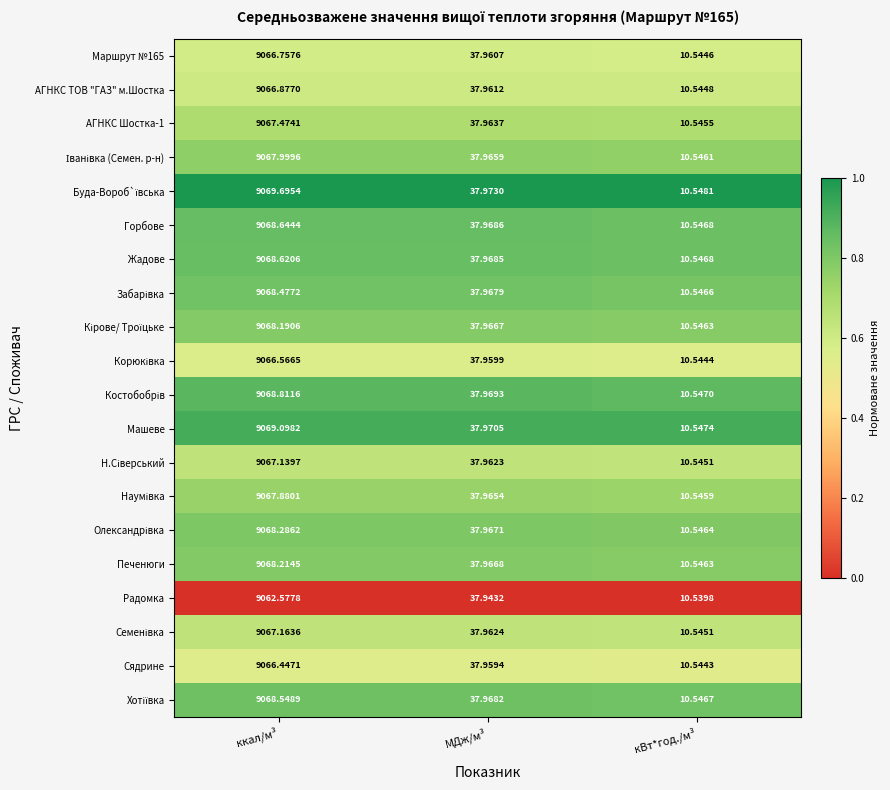

Which category has the highest value across all series?

ккал/м³